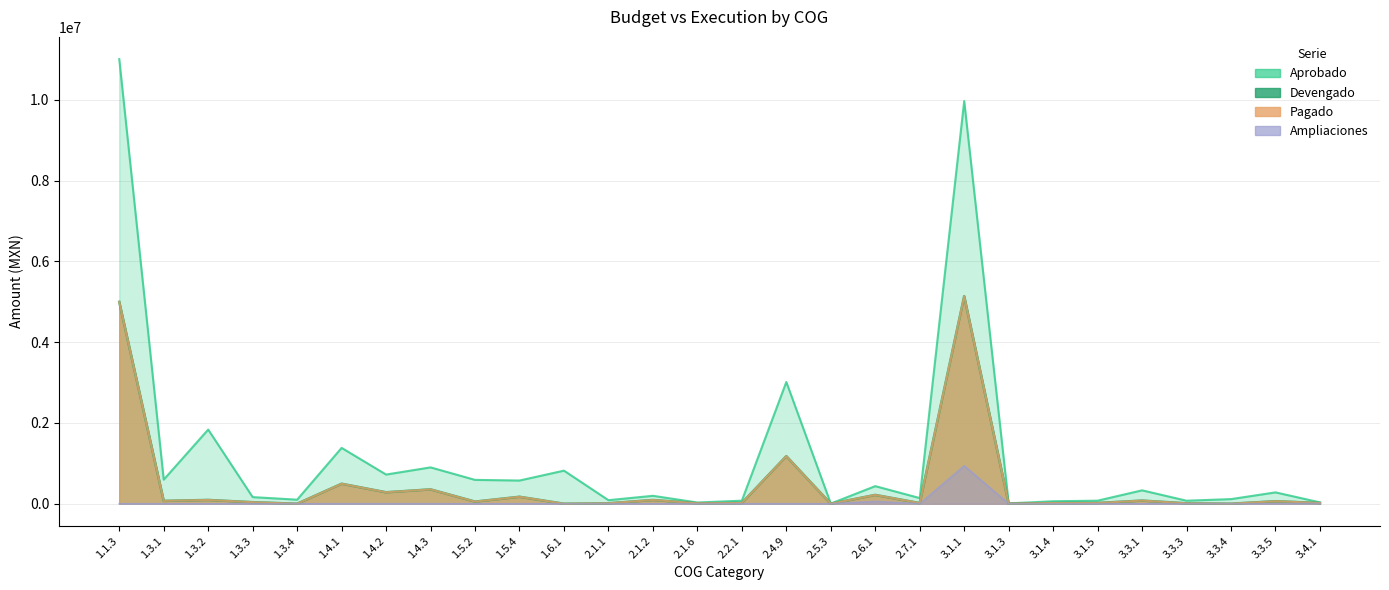

At how many categories does at least one series exceed 6933590?

2